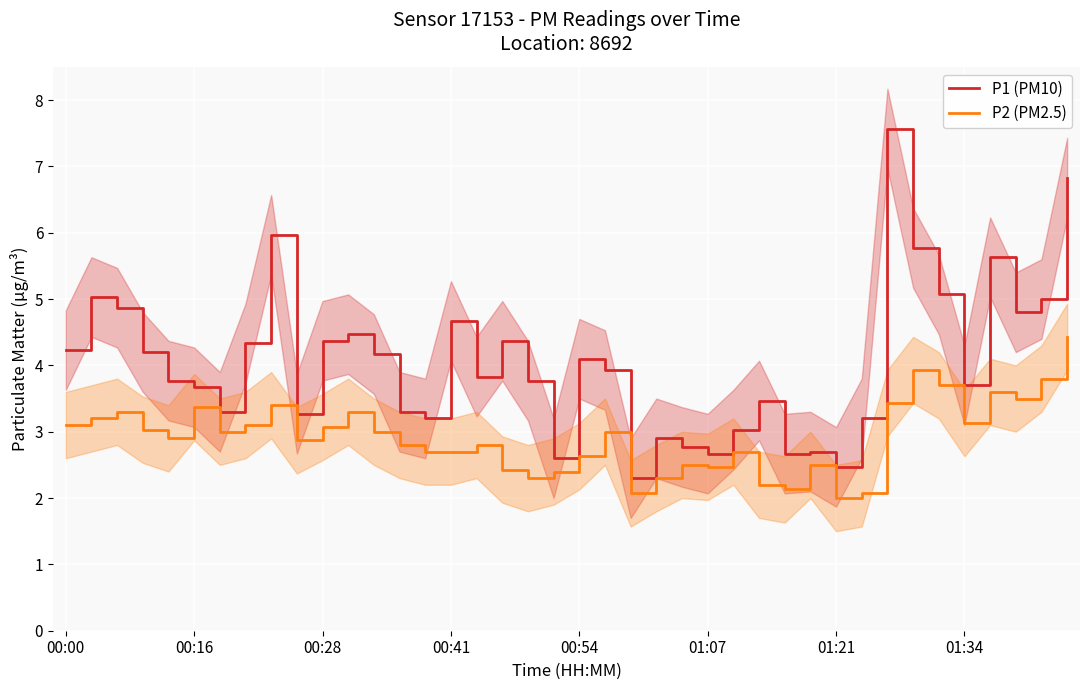

Is this an area chart (filled region under the line)?

No